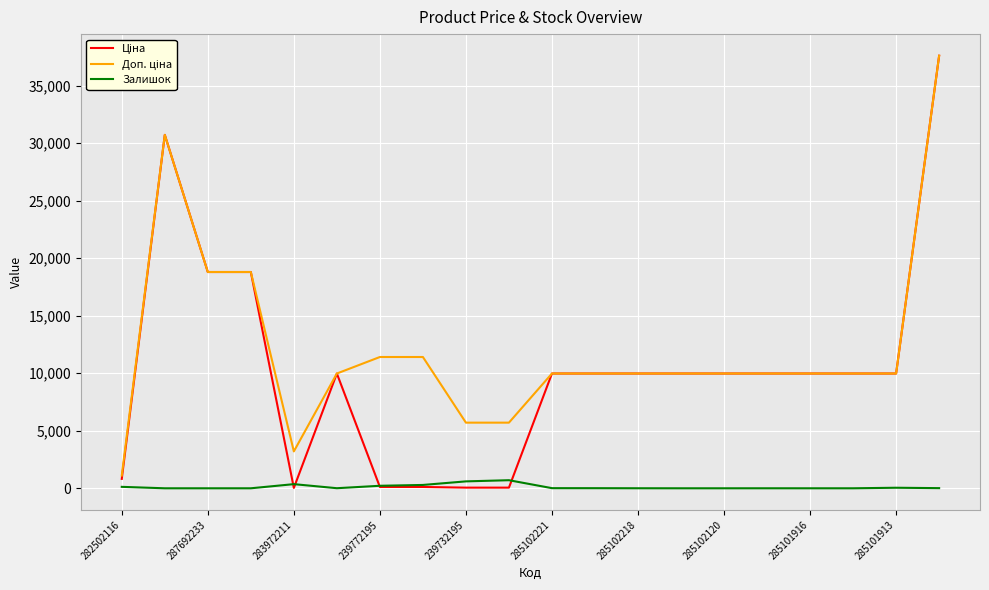

What is the greatest value displayed?

37593.6